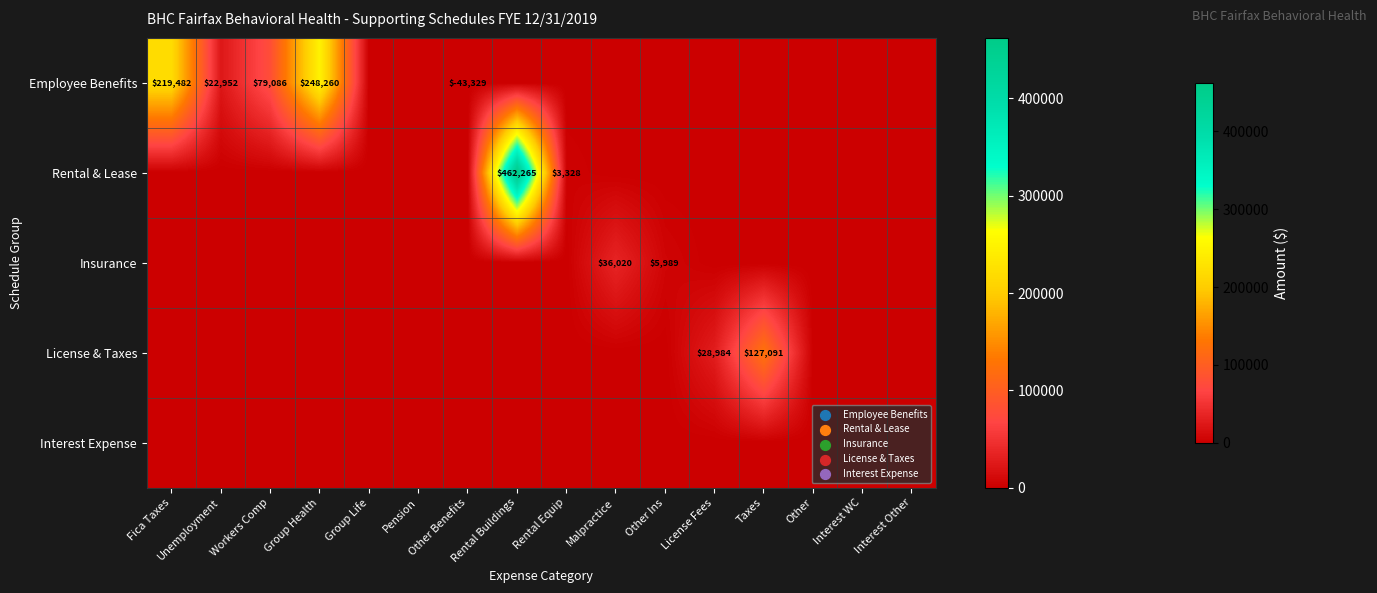

What is the sum of the Employee Benefits values at Other Benefits and Workers Comp?

35757